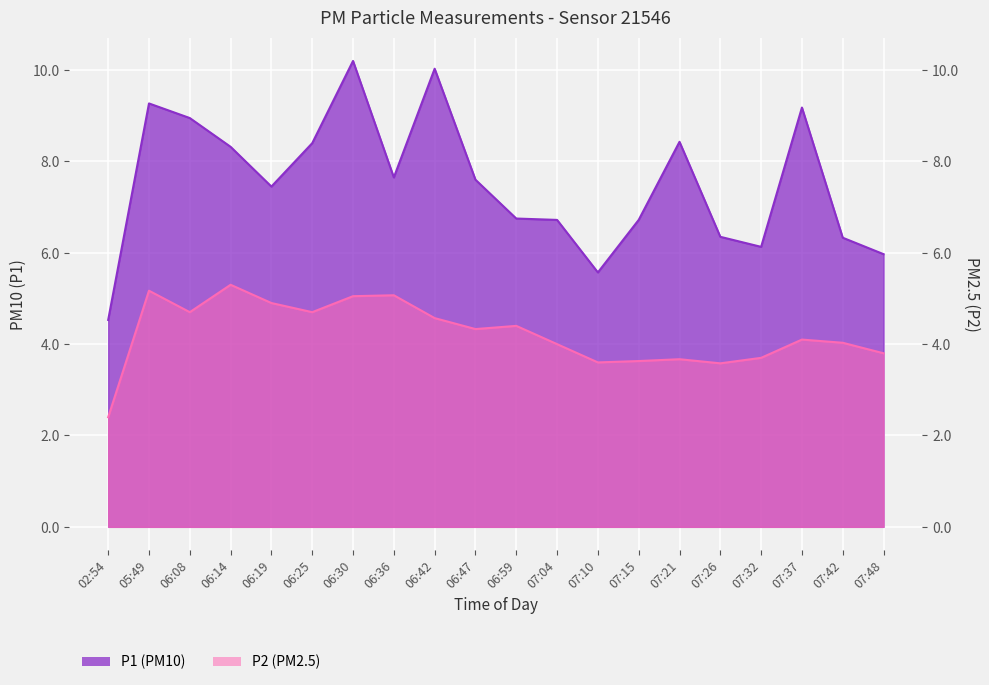

What is the sum of all P1 values?

150.6